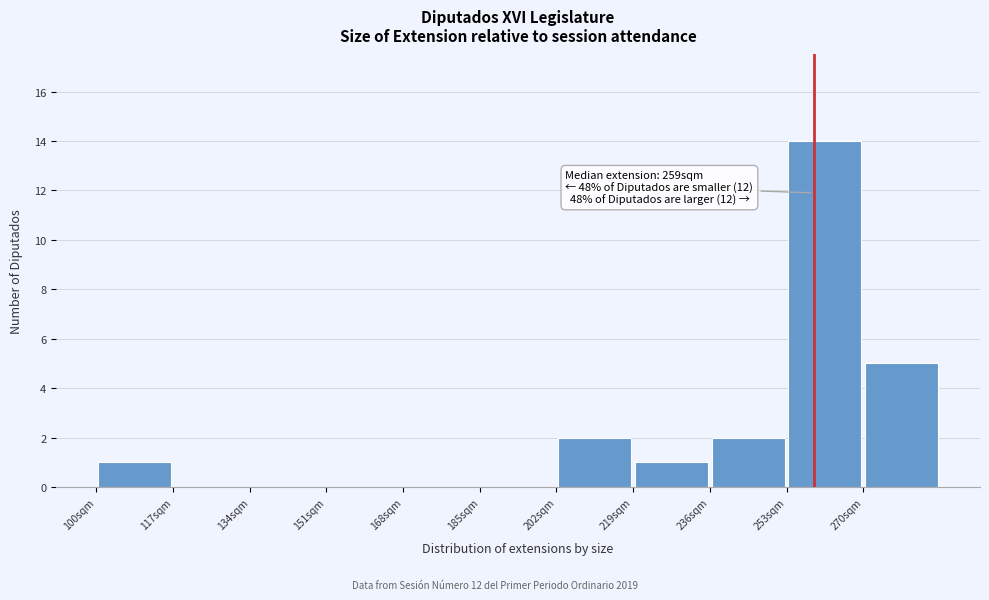

Which range on the x-axis has the tallest bar?

253 to 270